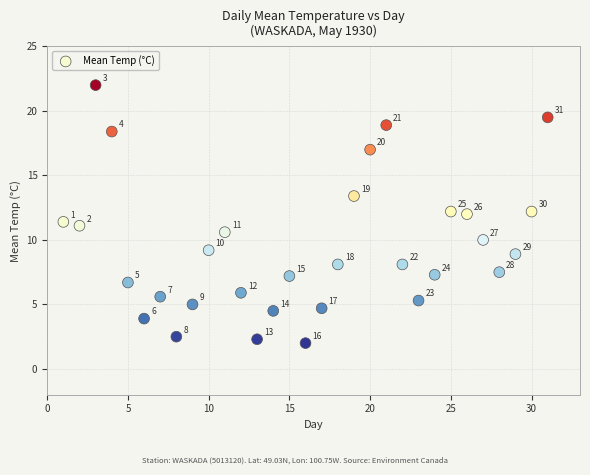

What Y value in the scatter plot is closest to 12?

12.0